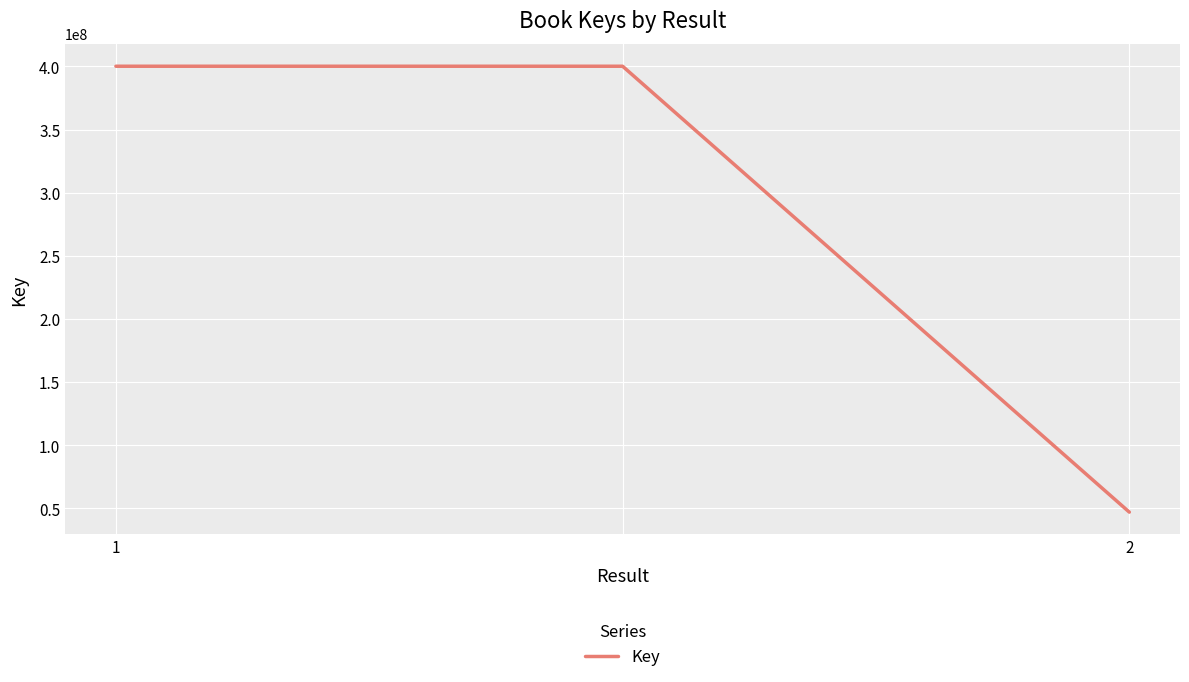

What is the maximum value shown in the chart?

400094893